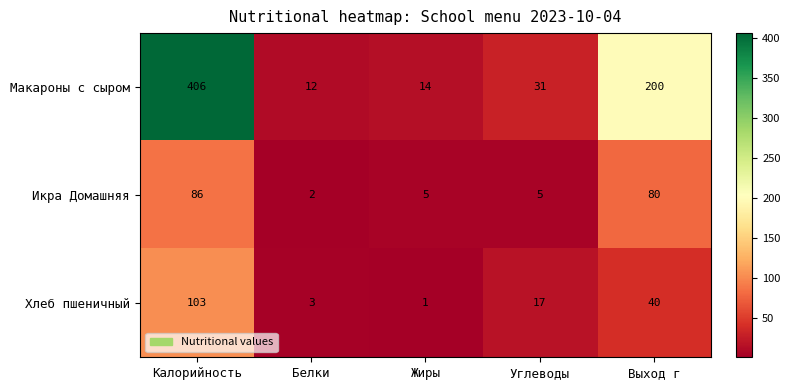

Rank the series by their maximum value, from highest to lowest.

Макароны с сыром, Хлеб пшеничный, Икра Домашняя